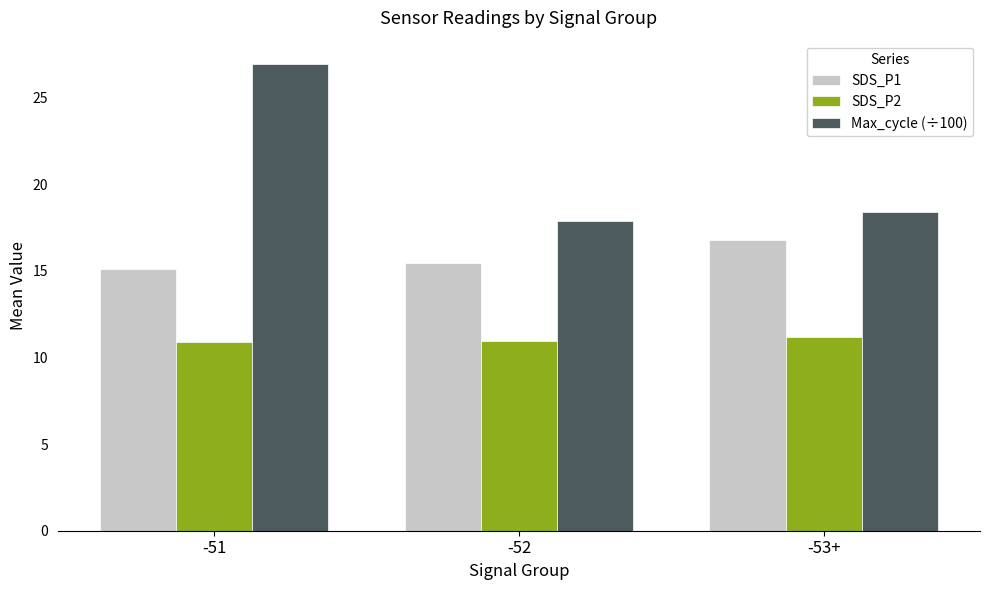

What is the highest value of the SDS_P1 series?

16.8